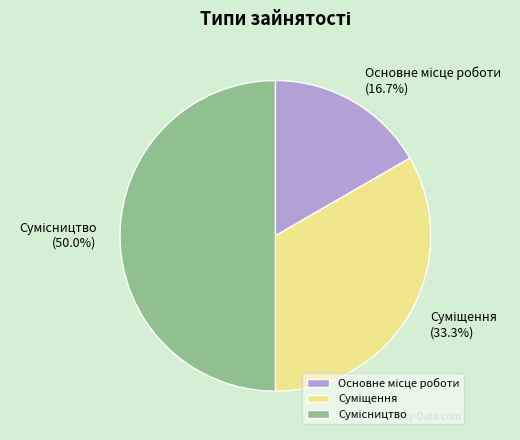

Count the number of slices in the pie.

3